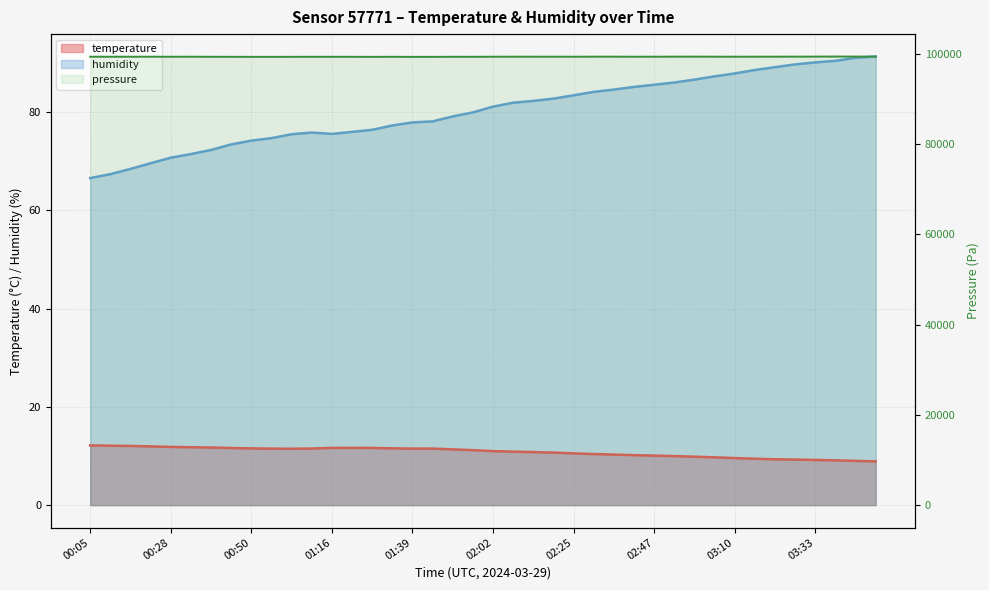

Between 00:11 and 02:59, which is larger?

00:11